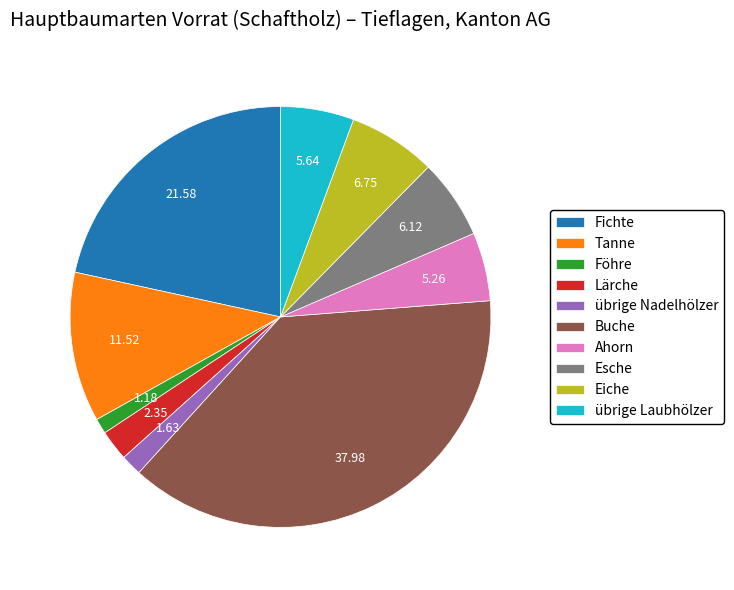

Which slice is the largest?

Buche